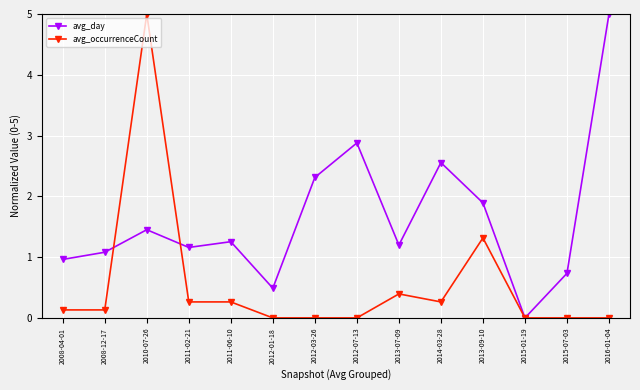

What is the spread (max minus min) of values at 2008-12-17?

0.9